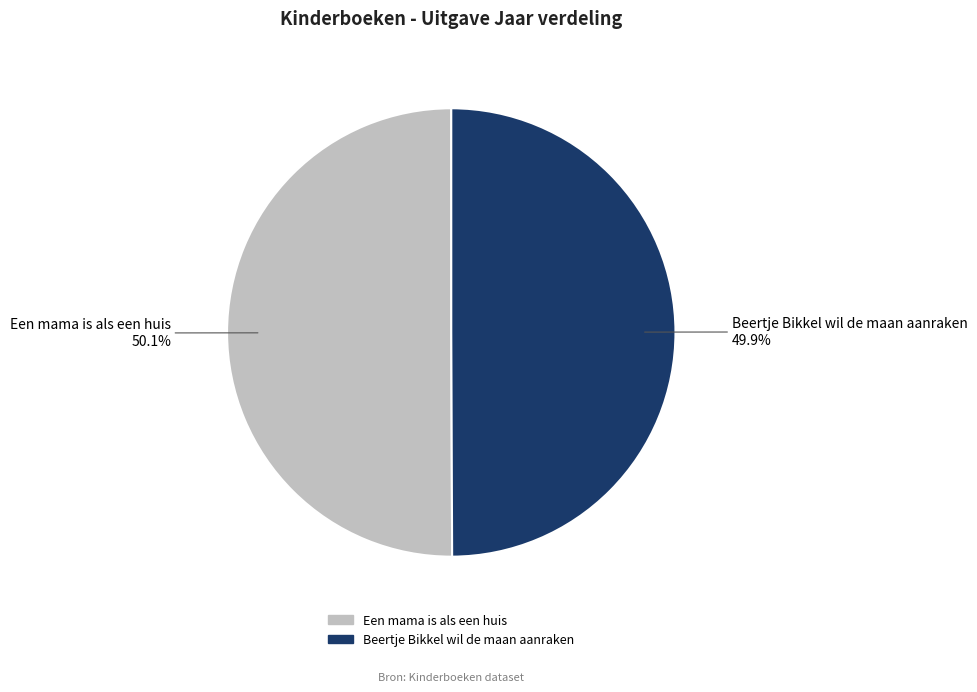

Count the number of slices in the pie.

2